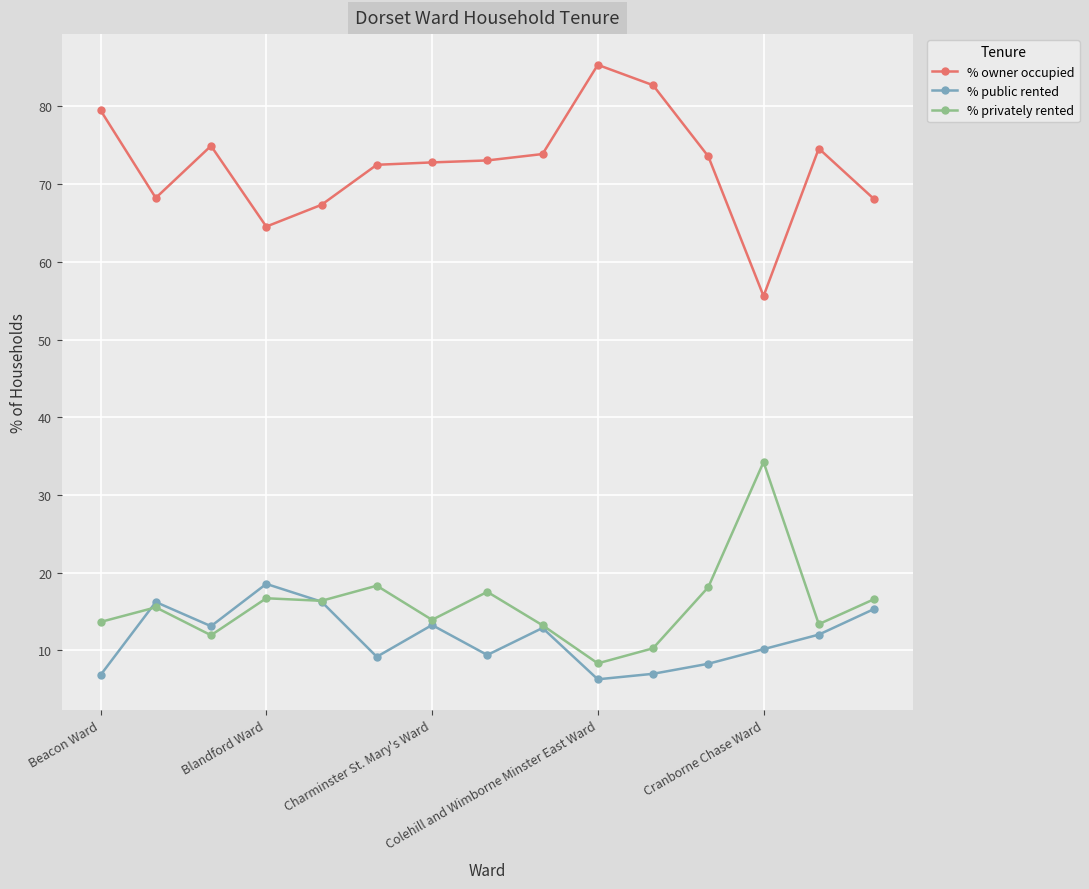

How many series are shown in this chart?

3